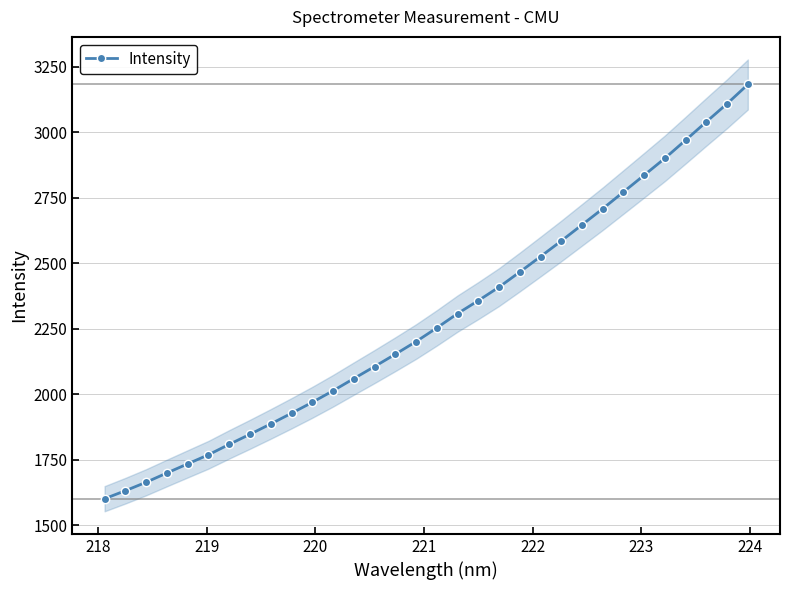

True or false: Intensity has more than 2 points higher than both neighbors.

False